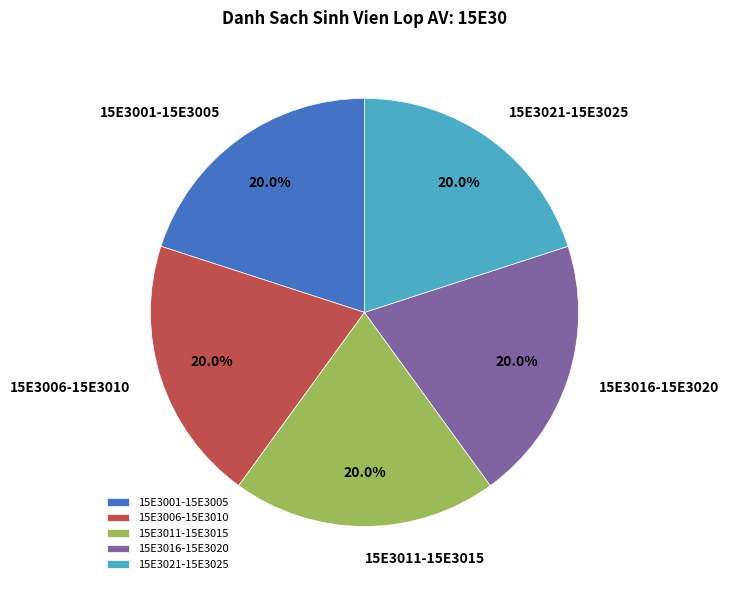

Is there any slice that represents more than half of the pie?

No